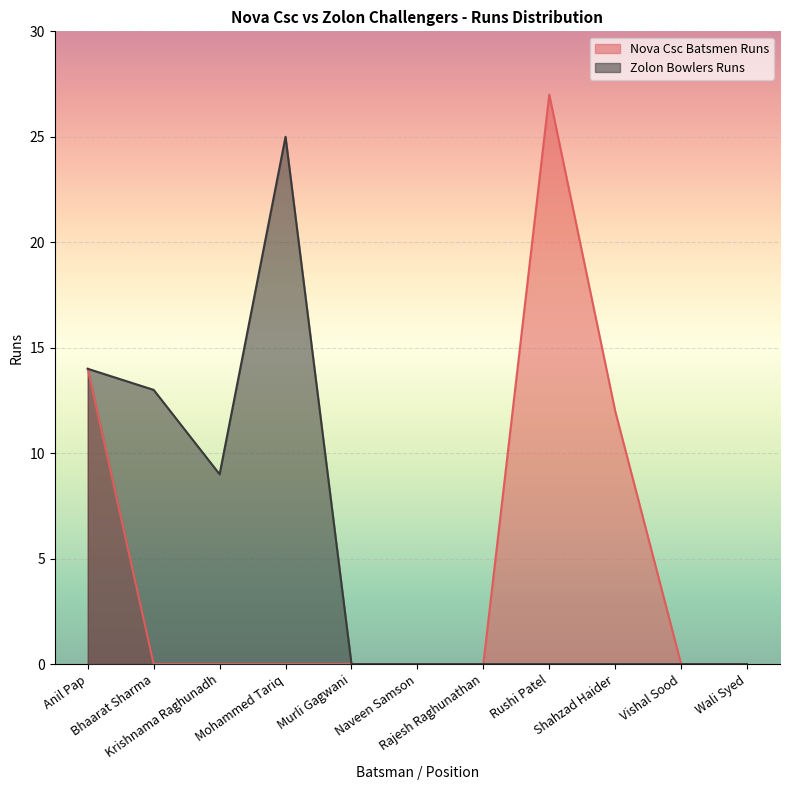

List the series in order of their peak value, highest first.

Nova Csc Batsmen Runs, Zolon Bowlers Runs